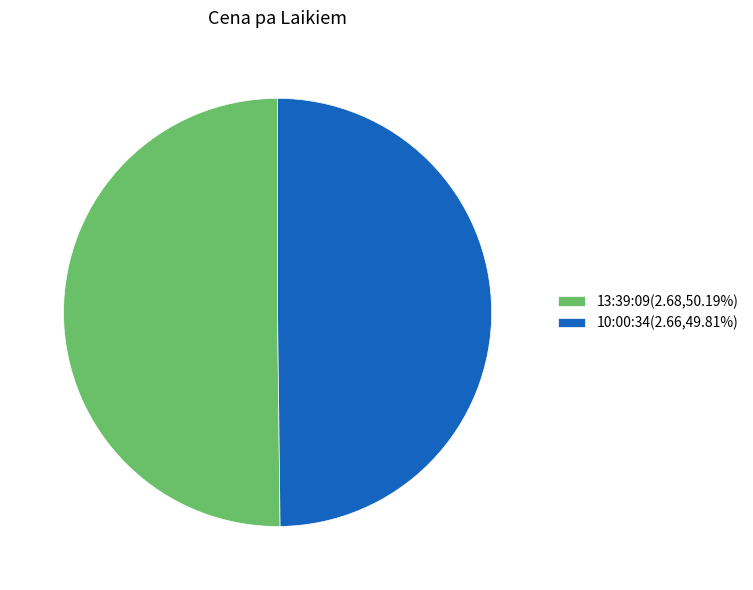

Approximately how many times larger is the value at 10:00:34 compared to 13:39:09?

1.0